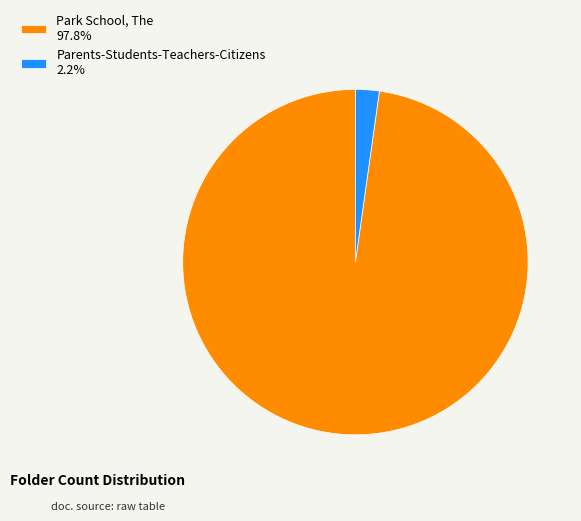

Is there a majority slice in this chart?

Yes